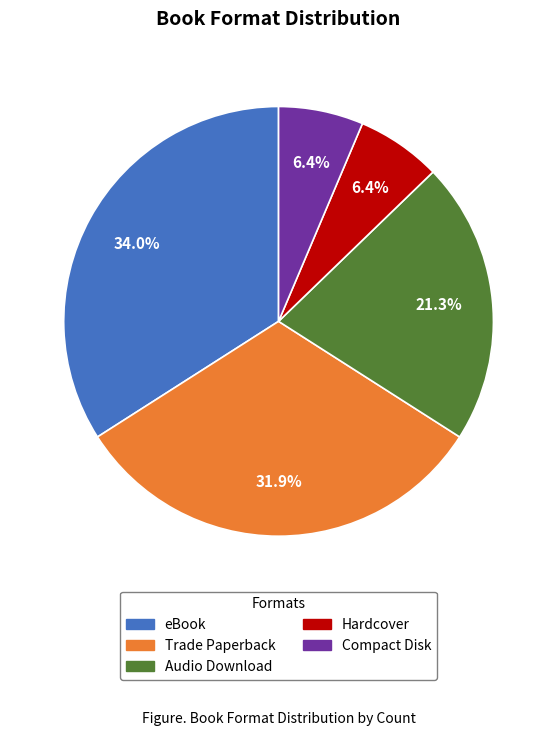

Is it true that eBook is 34% of the pie?

True